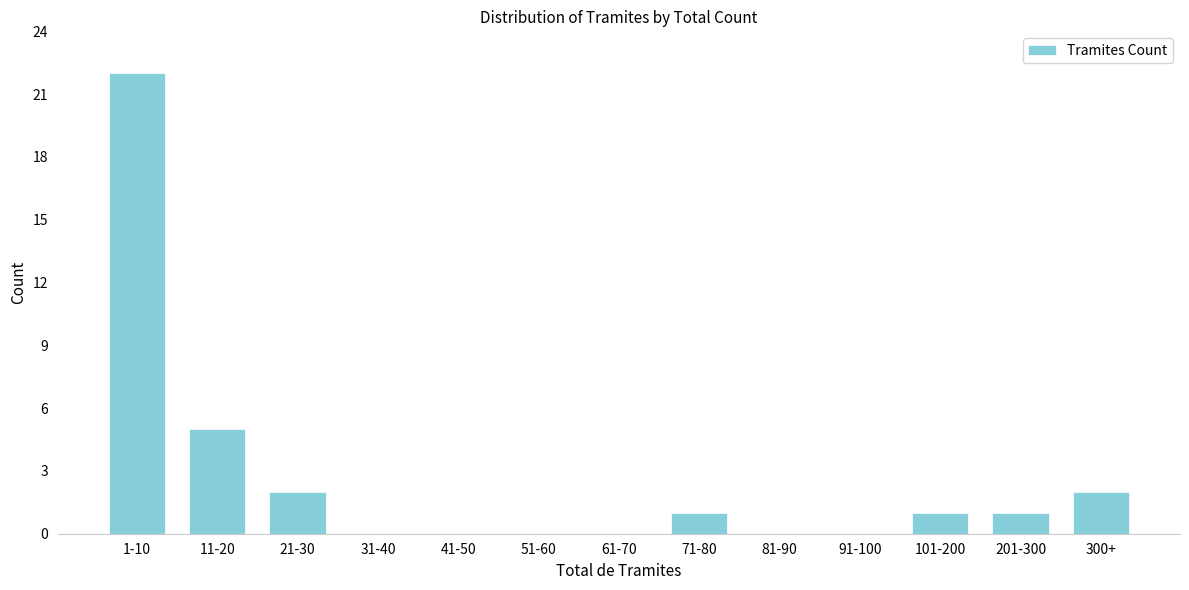

Reading right to left, list all the values displayed in this chart.

300+=2	201-300=1	101-200=1	91-100=0	81-90=0	71-80=1	61-70=0	51-60=0	41-50=0	31-40=0	21-30=2	11-20=5	1-10=22